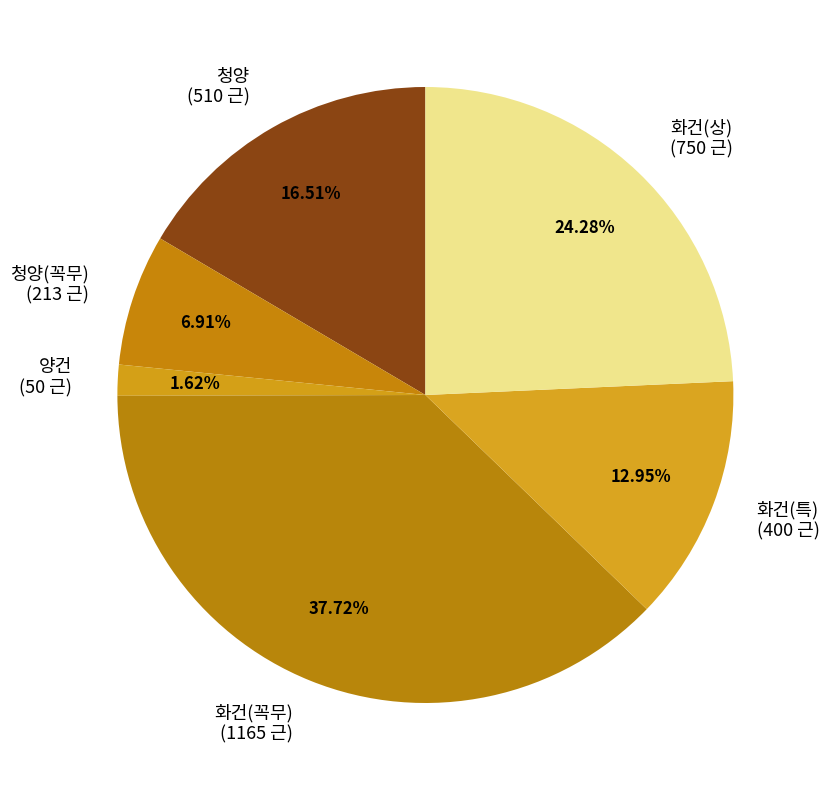

Combined, do 화건(특) (400 근) and 양건 (50 근) account for over 50%?

No